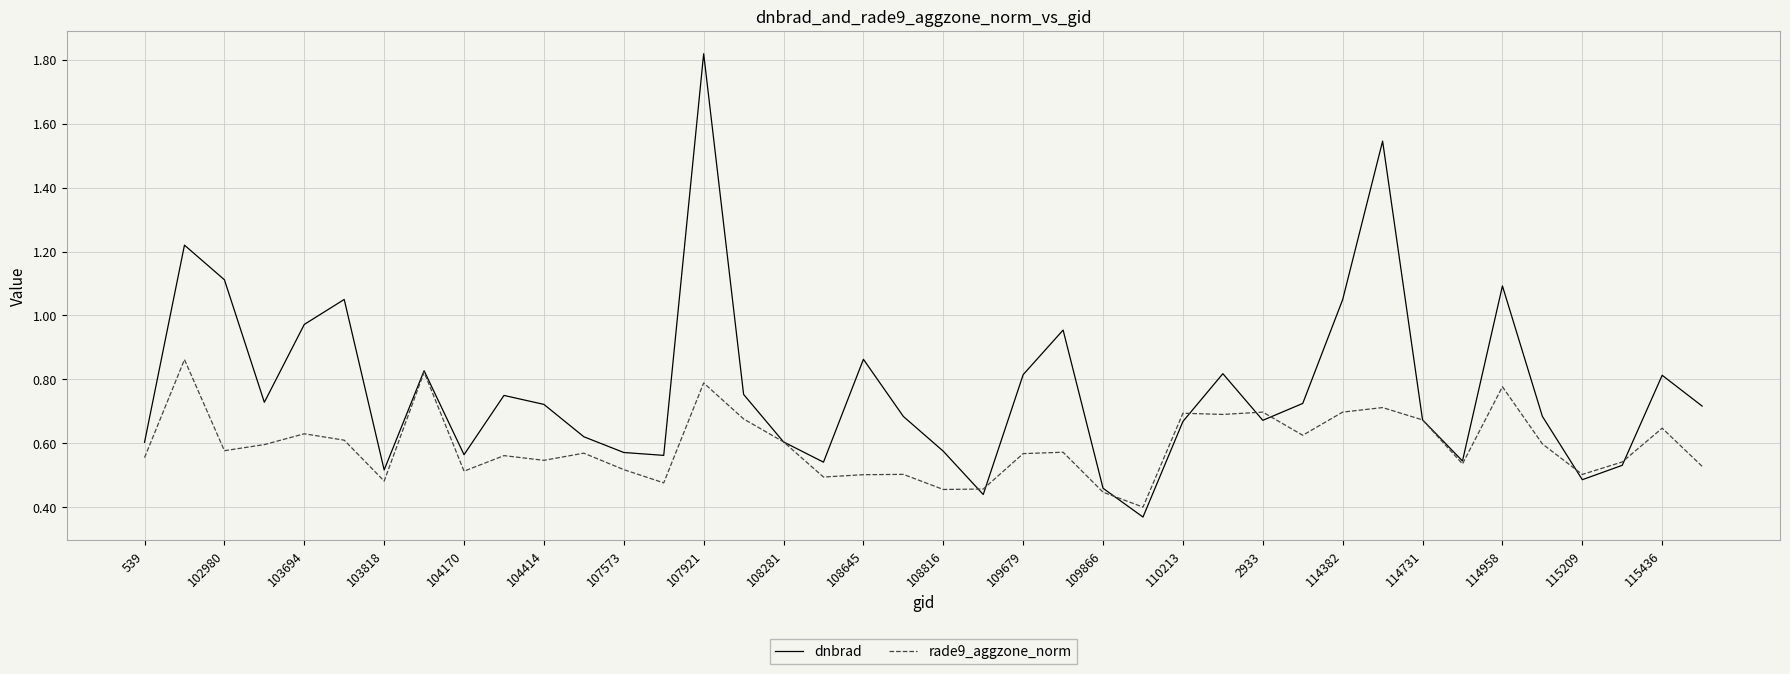

Which series ends up on top after the final intersection of rade9_aggzone_norm and dnbrad?

dnbrad